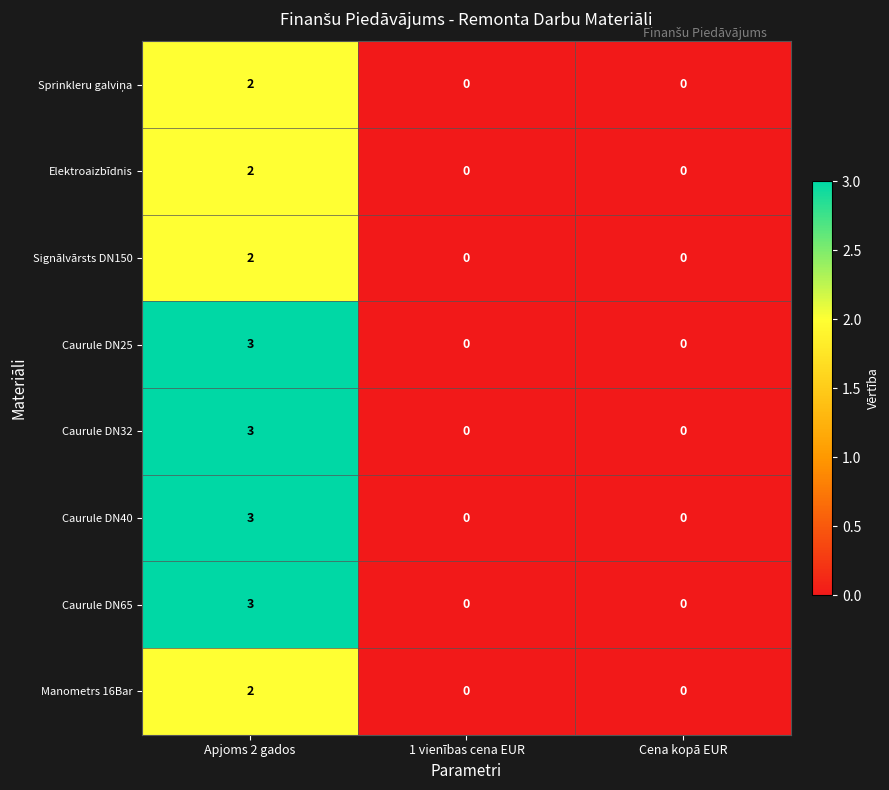

What is the difference between the highest and lowest values at Apjoms 2 gados?

1